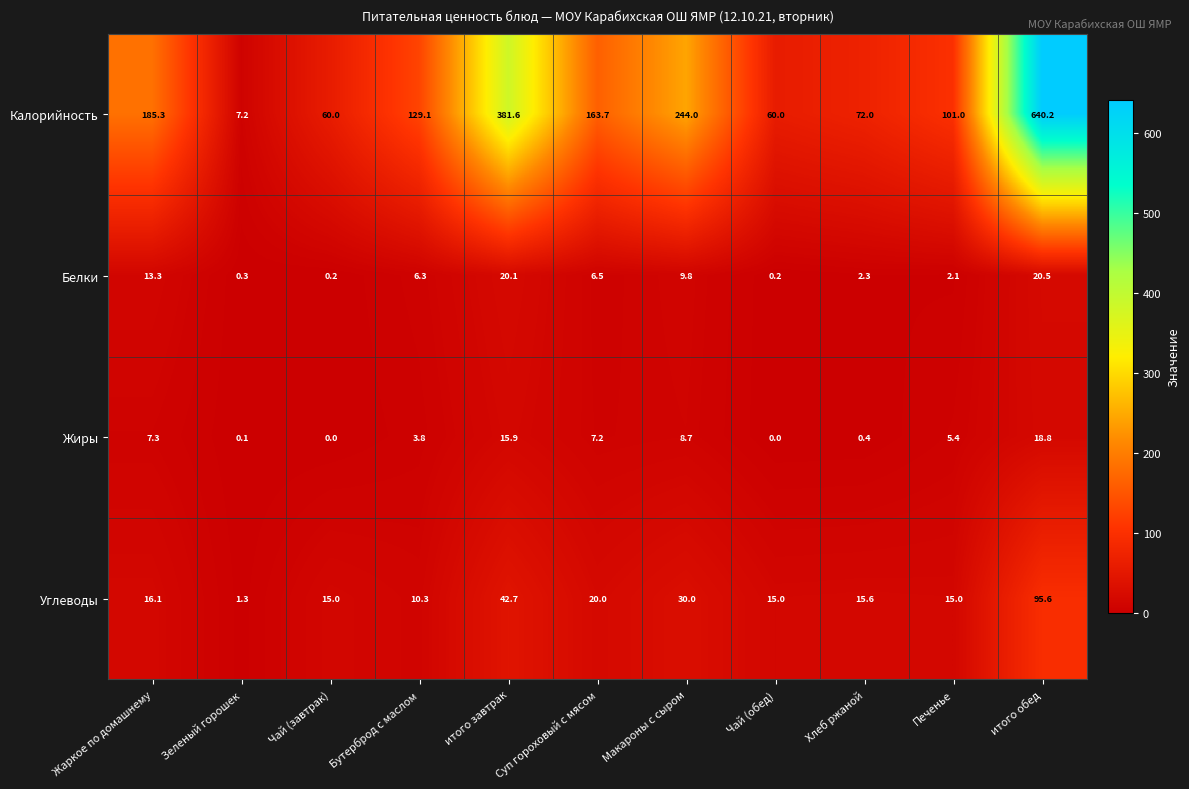

Which category has the highest value in the Калорийность series?

итого обед